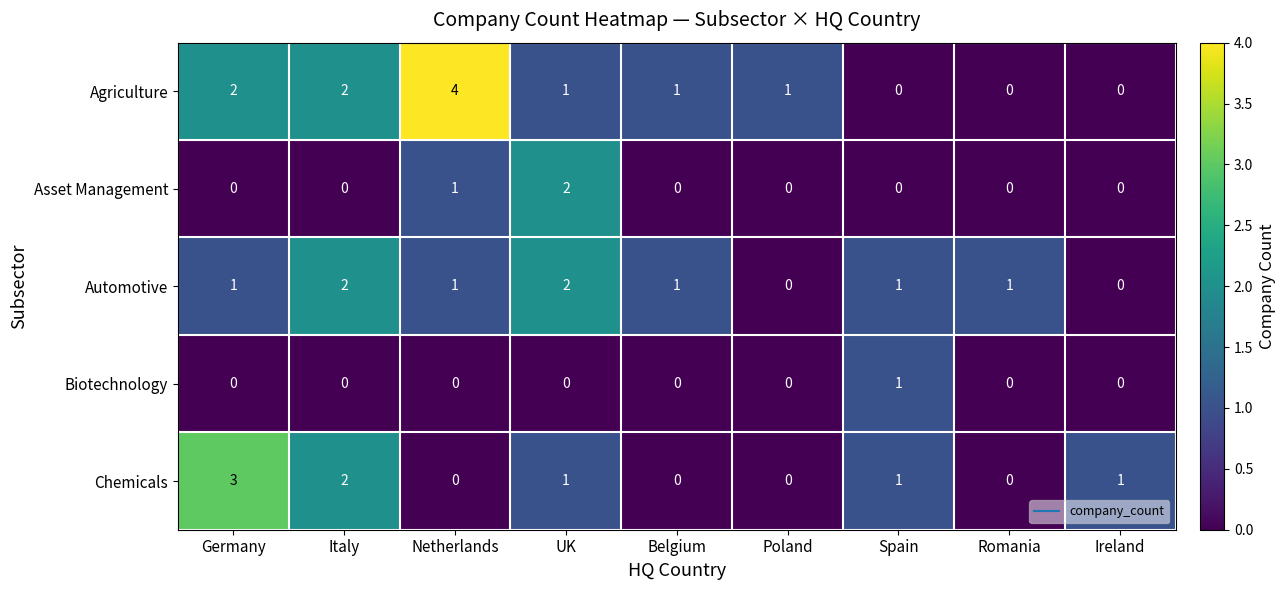

Count the number of categories in the chart.

9